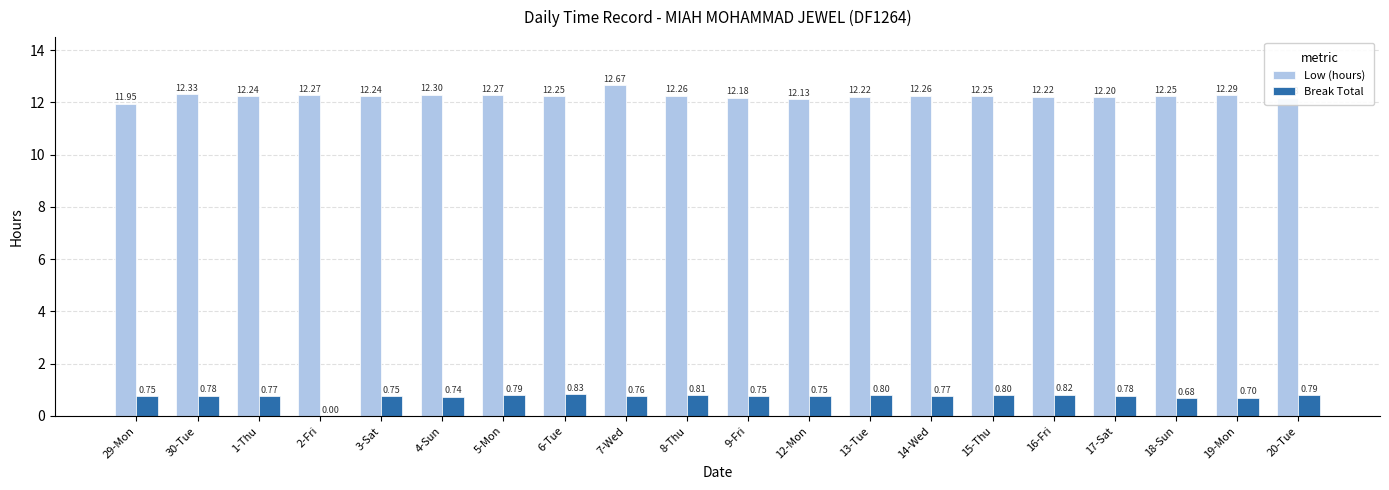

What is the sum of all Low (hours) values?

245.0